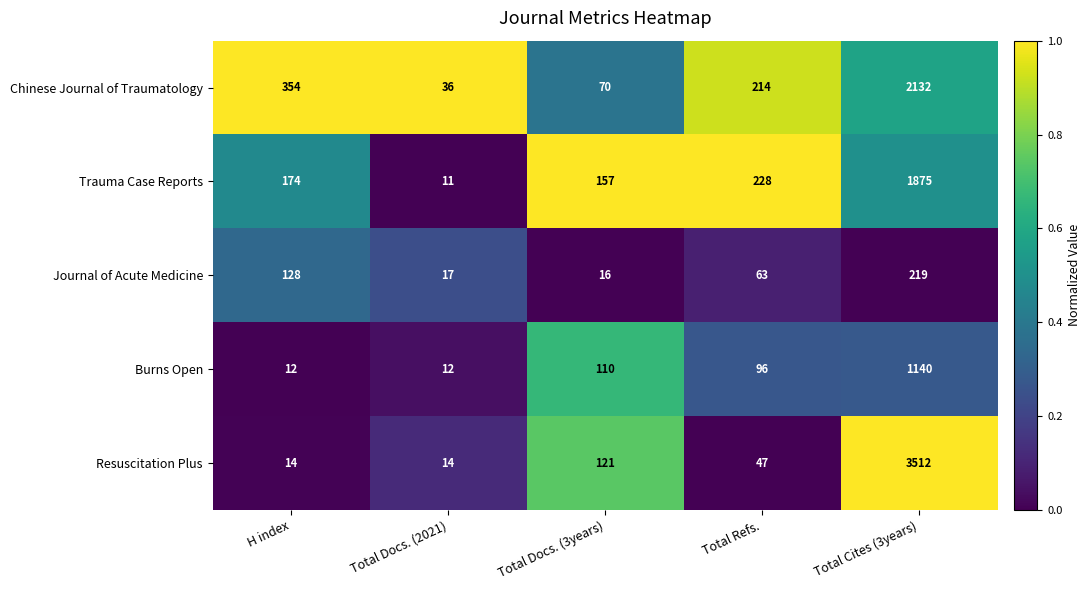

Rank the series at Total Docs. (2021) from highest to lowest value.

Chinese Journal of Traumatology, Journal of Acute Medicine, Resuscitation Plus, Burns Open, Trauma Case Reports